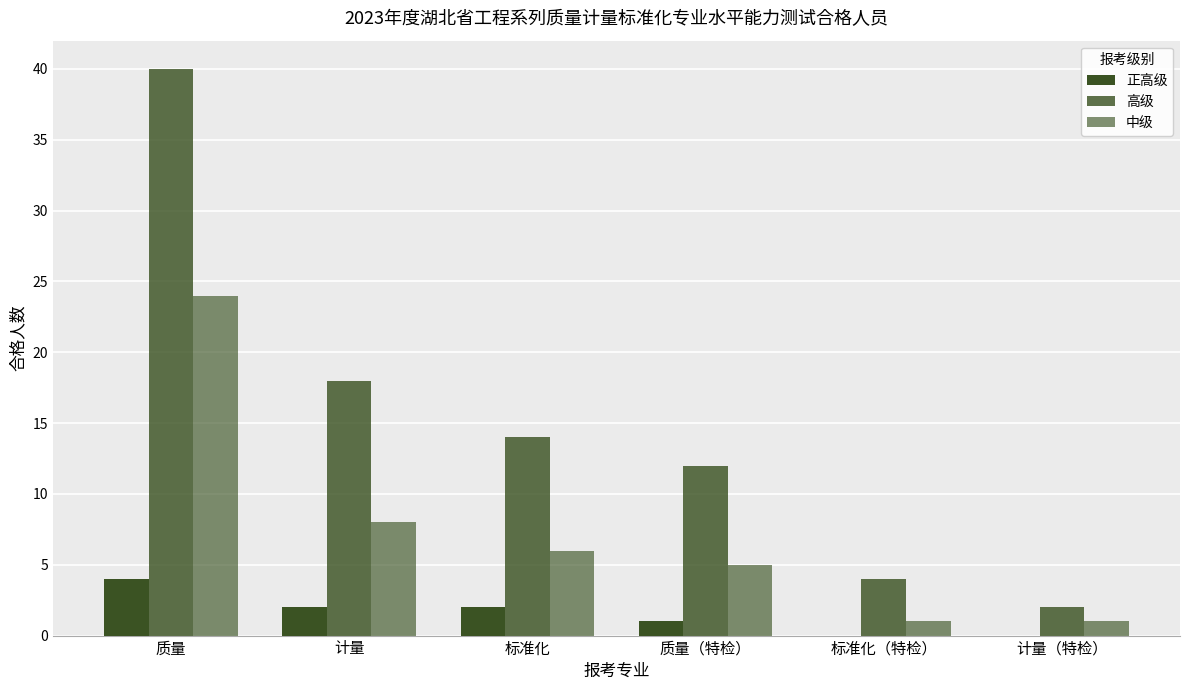

How many categories are shown in the chart?

6